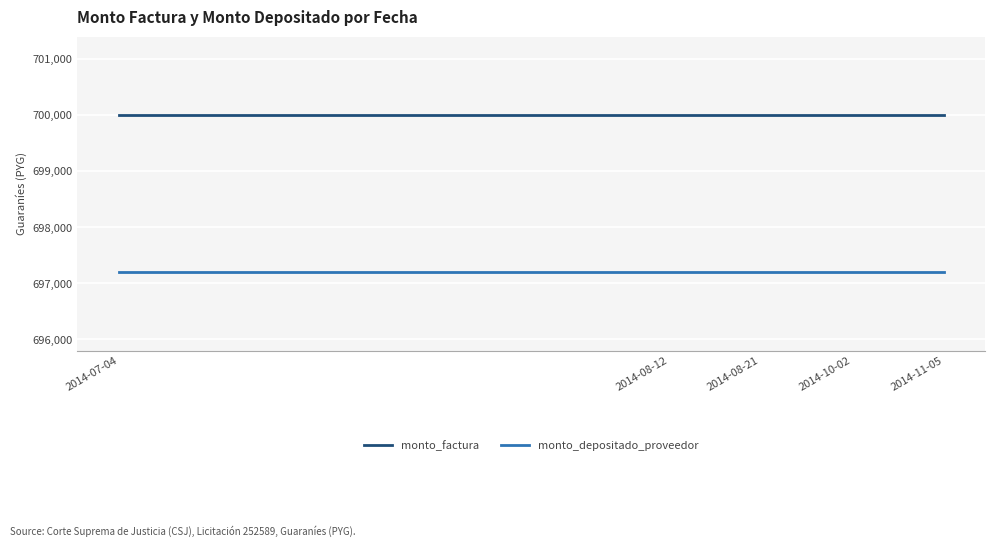

True or false: monto_factura and monto_depositado_proveedor cross at least once.

False